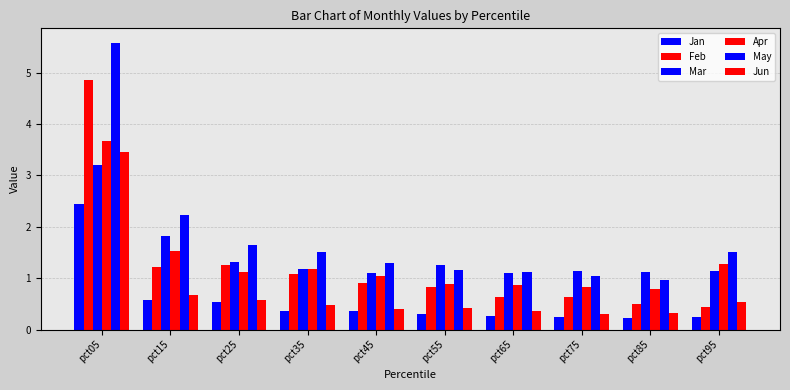

At which label does Mar reach its peak?

pct05